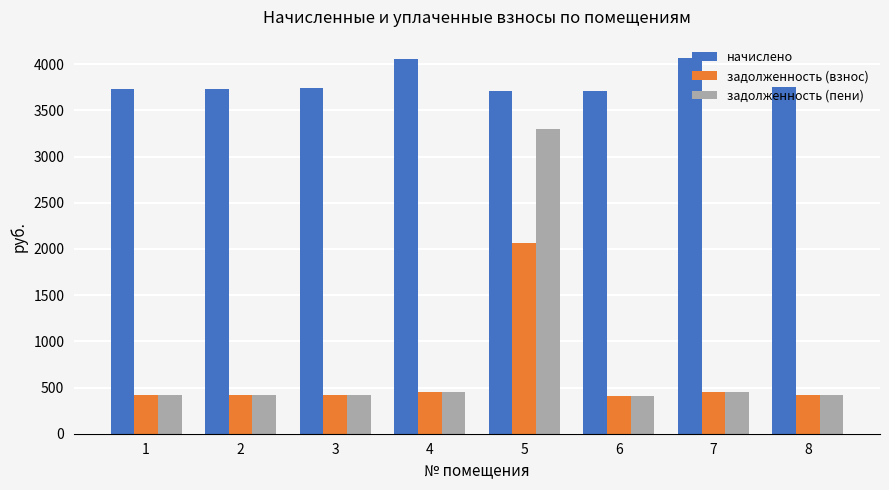

Rank the series by their maximum value, from highest to lowest.

начислено, задолженность (пени), задолженность (взнос)